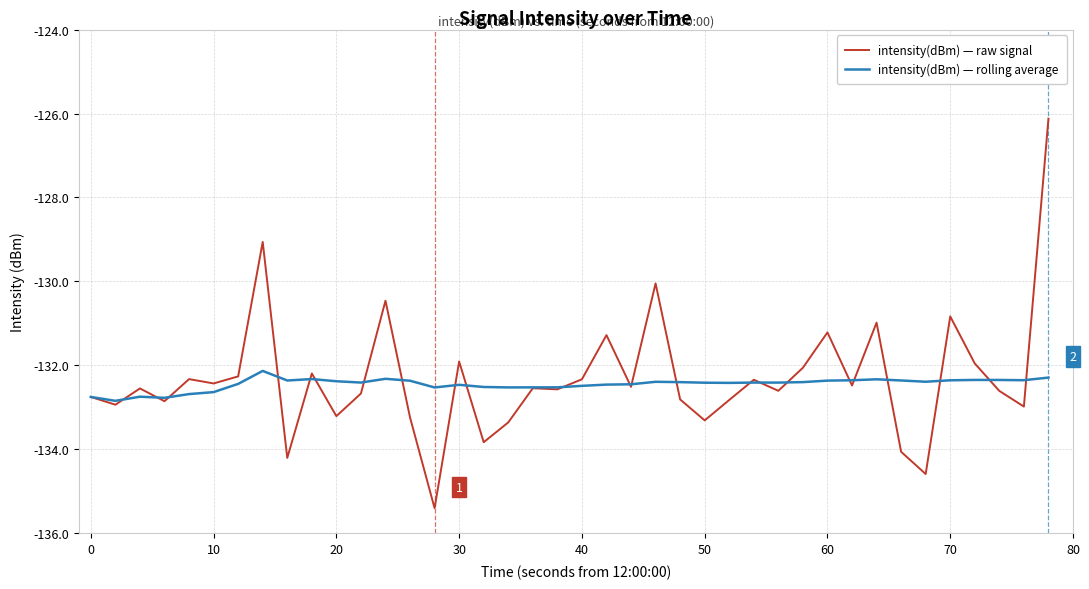

List the series in order of their peak value, lowest first.

intensity(dBm) — rolling average, intensity(dBm) — raw signal